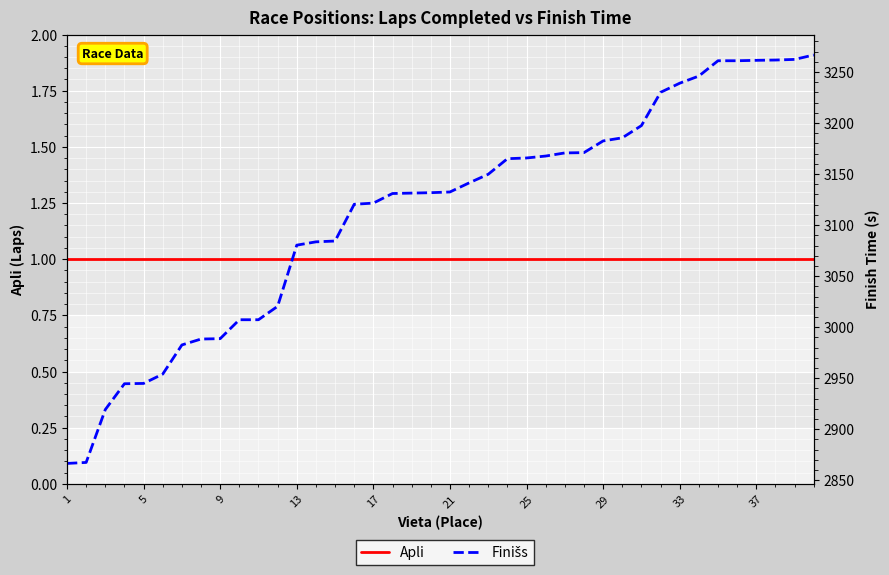

Is the value of Apli at 5 greater than the value of Finišs at 18?

No